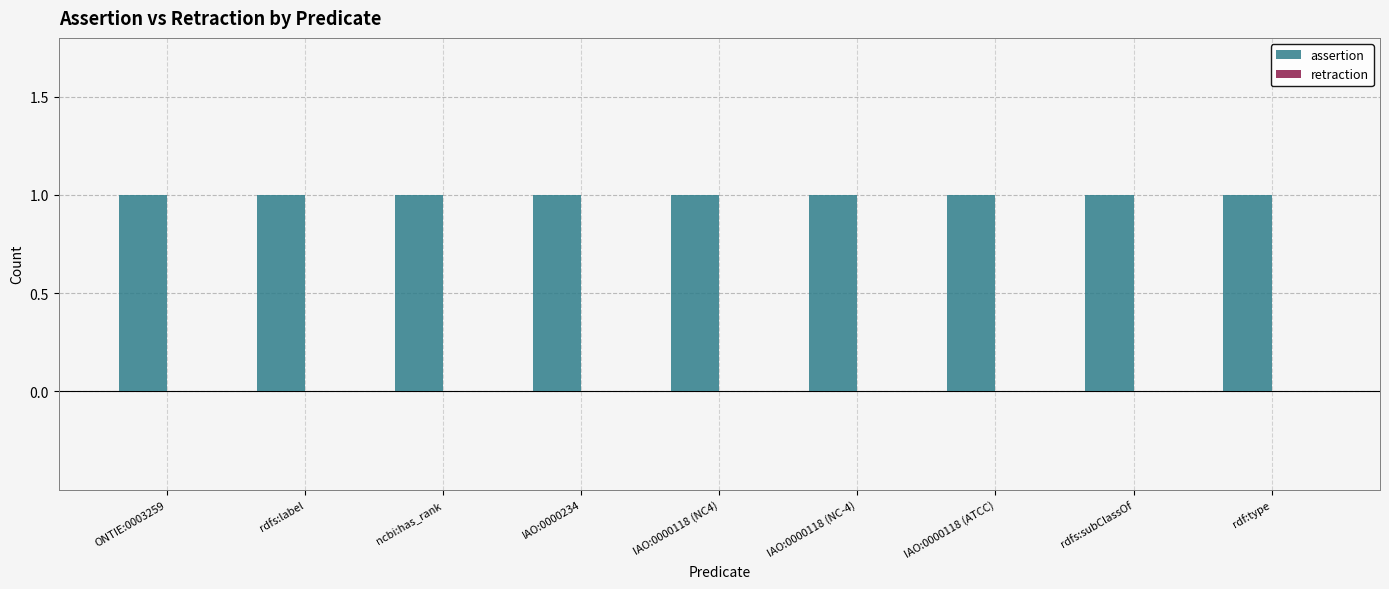

Between ONTIE:0003259 and IAO:0000234, which series saw the biggest shift?

assertion